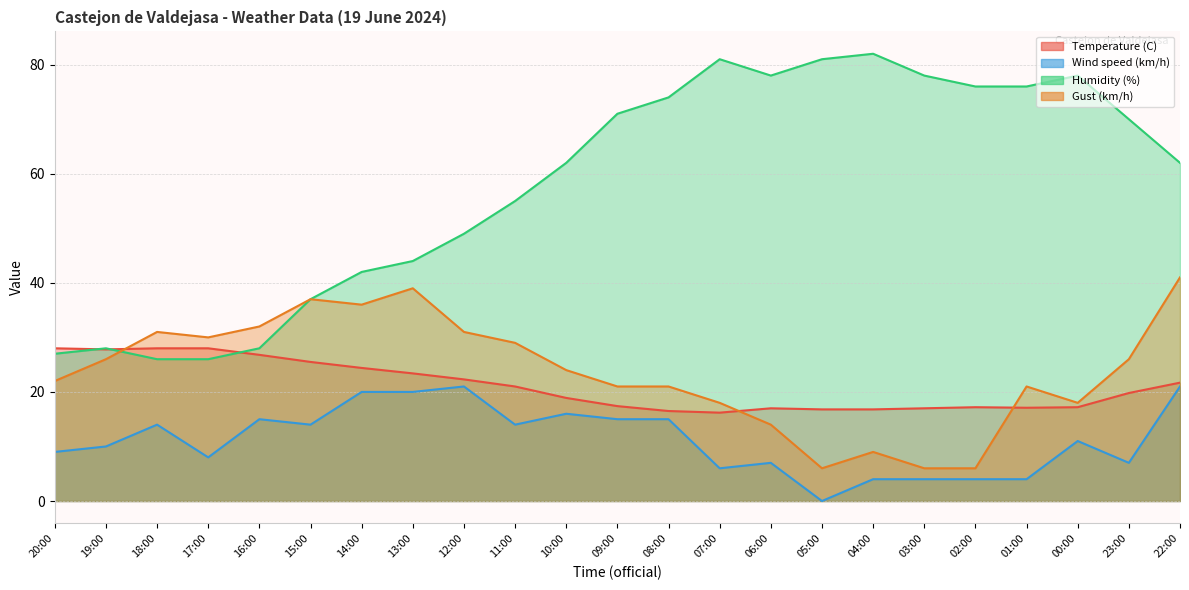

True or false: Temperature (C) has a value of 41.4 at 14:00.

False